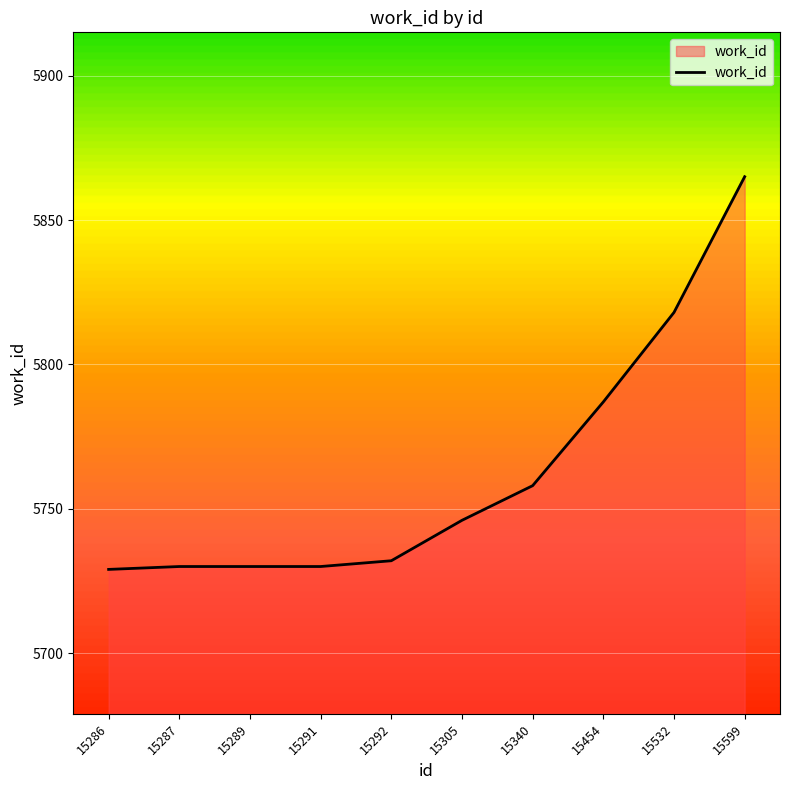

The chart shows a value of 7879 at 15532. True or false?

False